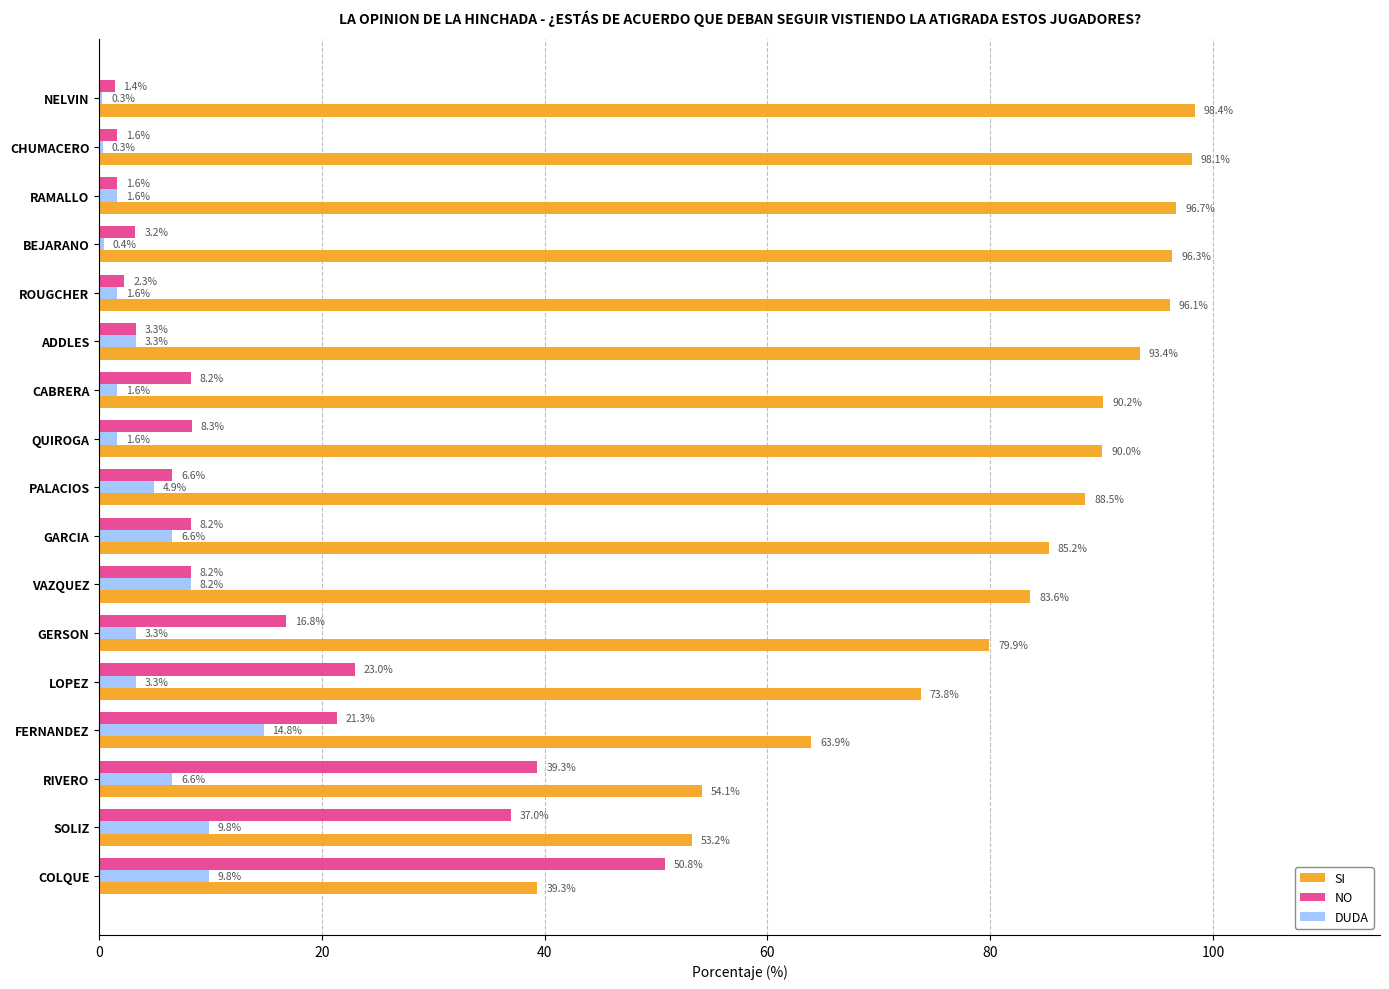

Is the value of DUDA at GERSON greater than the value of NO at NELVIN?

Yes